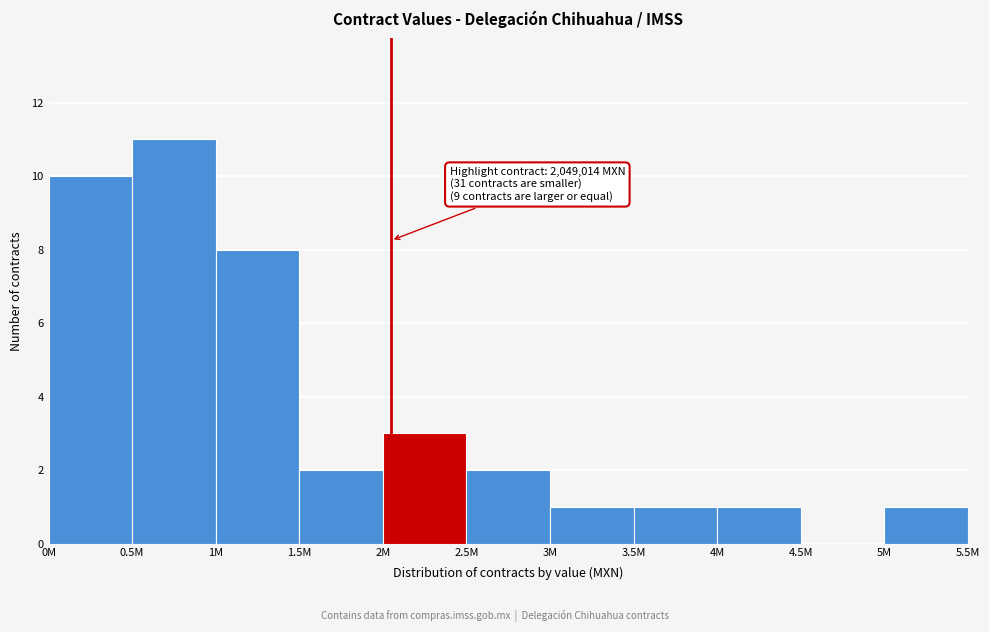

Reading left to right, what are all the values shown in this chart?

0M=10	0.5M=11	1M=8	1.5M=2	2M=3	2.5M=2	3M=1	3.5M=1	4M=1	4.5M=0	5M=1